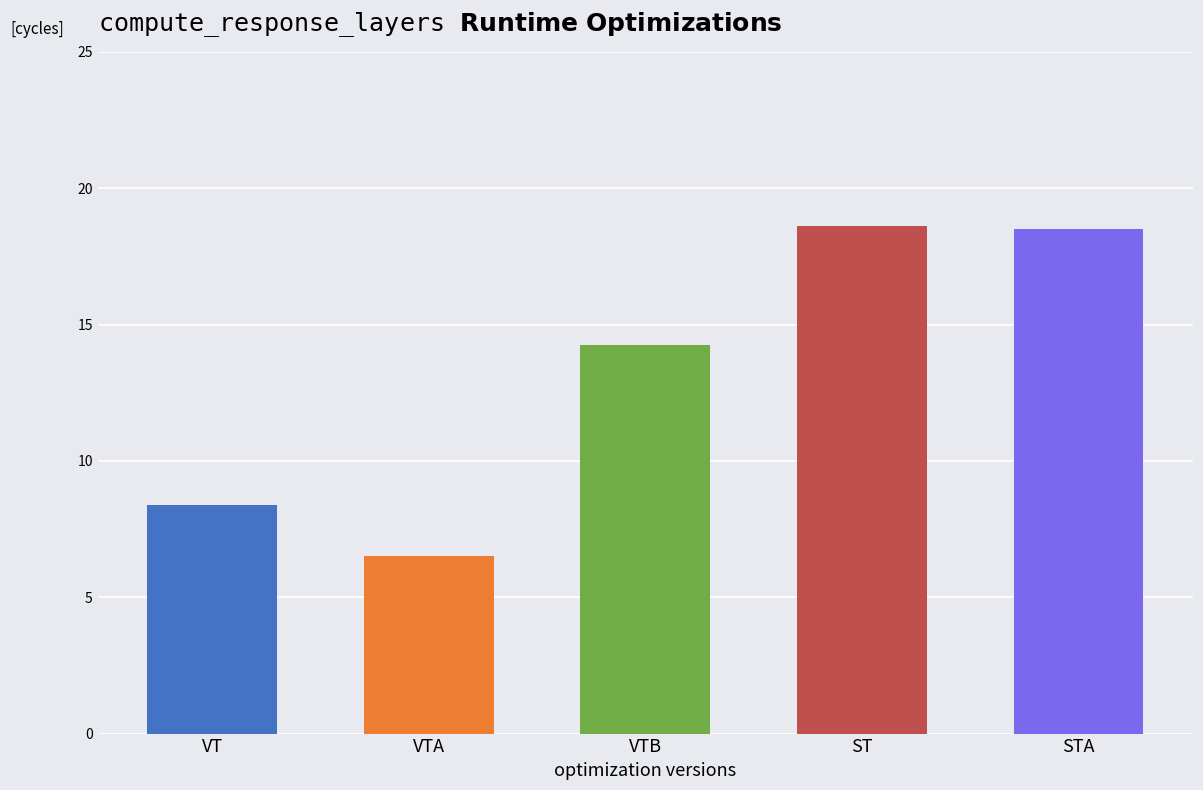

What is the change in value from VT to ST?

+10.2